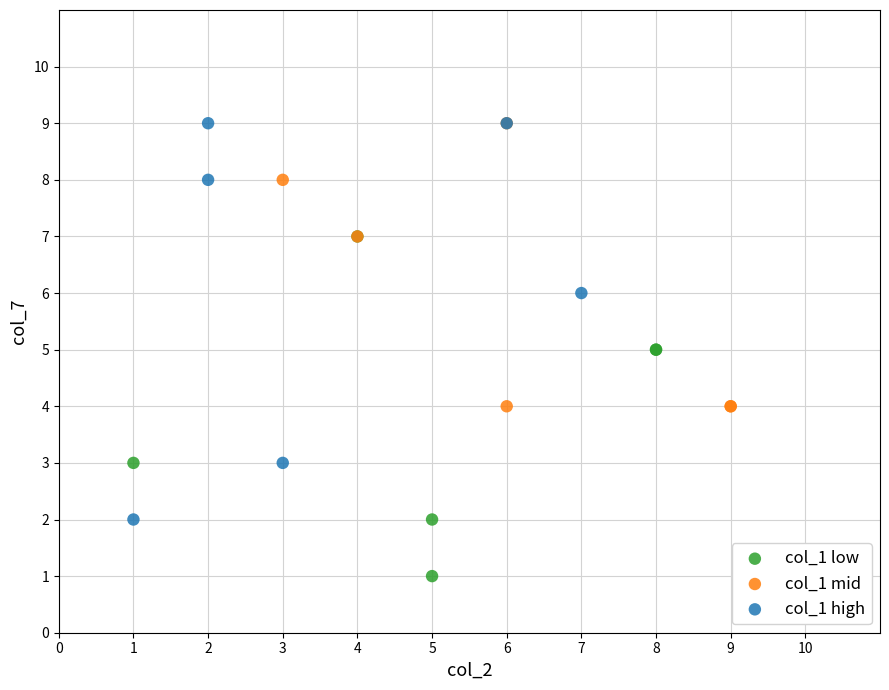

Which series contains the lowest Y value?

col_1 low